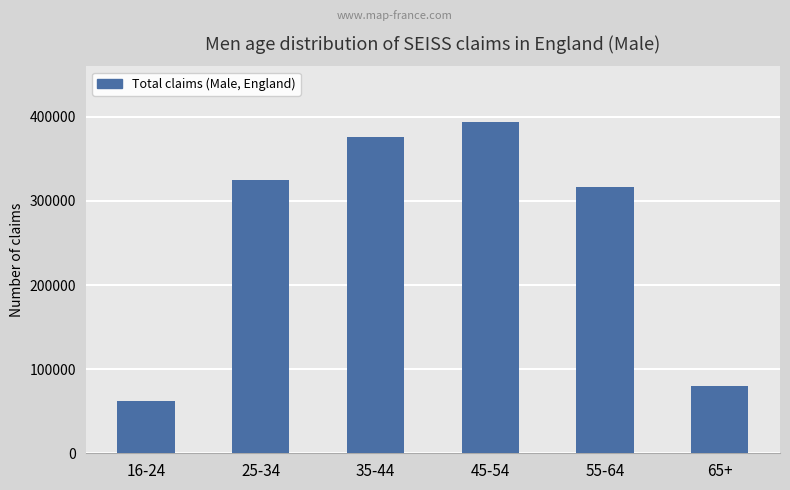

Does the chart contain any negative values?

No